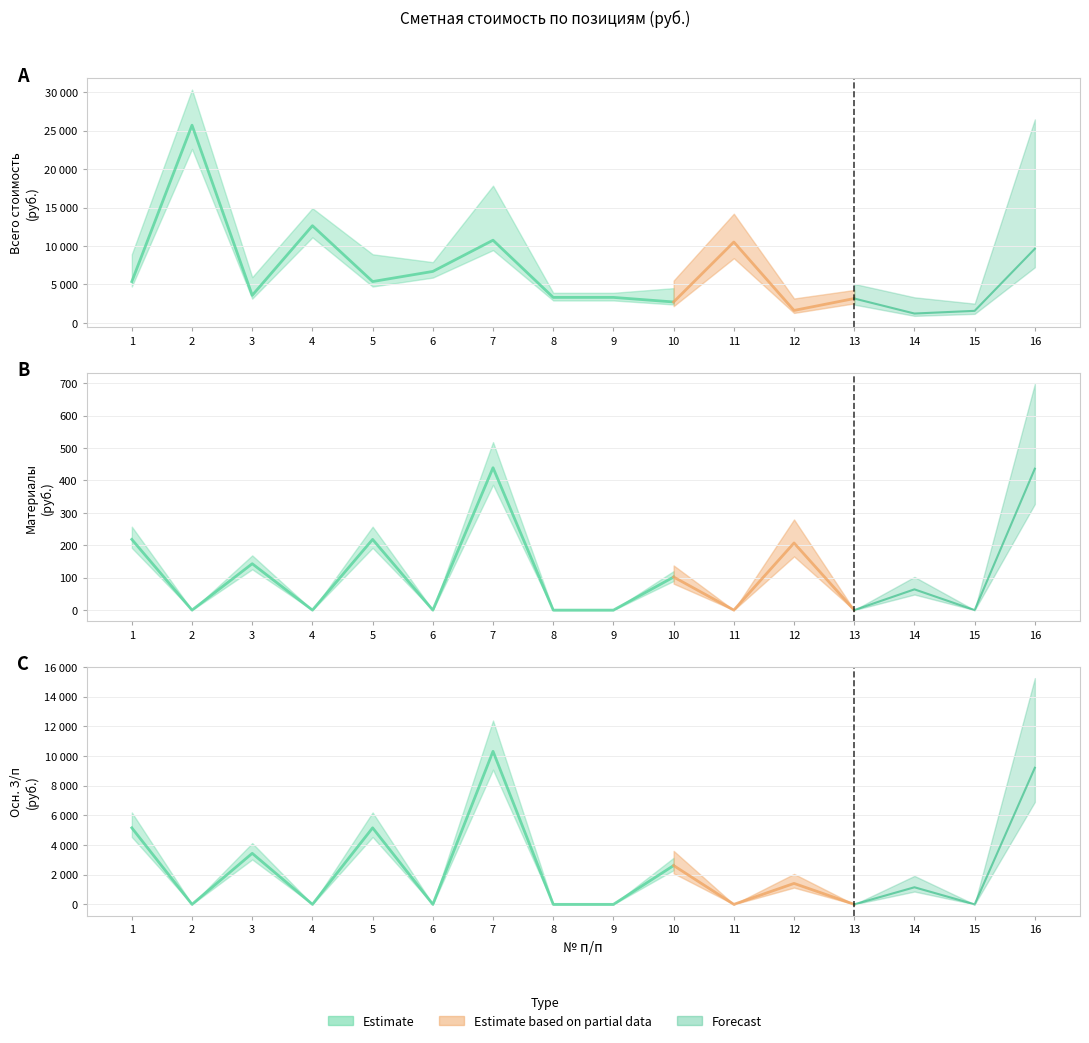

What is the spread (max minus min) of values at 14?

1215